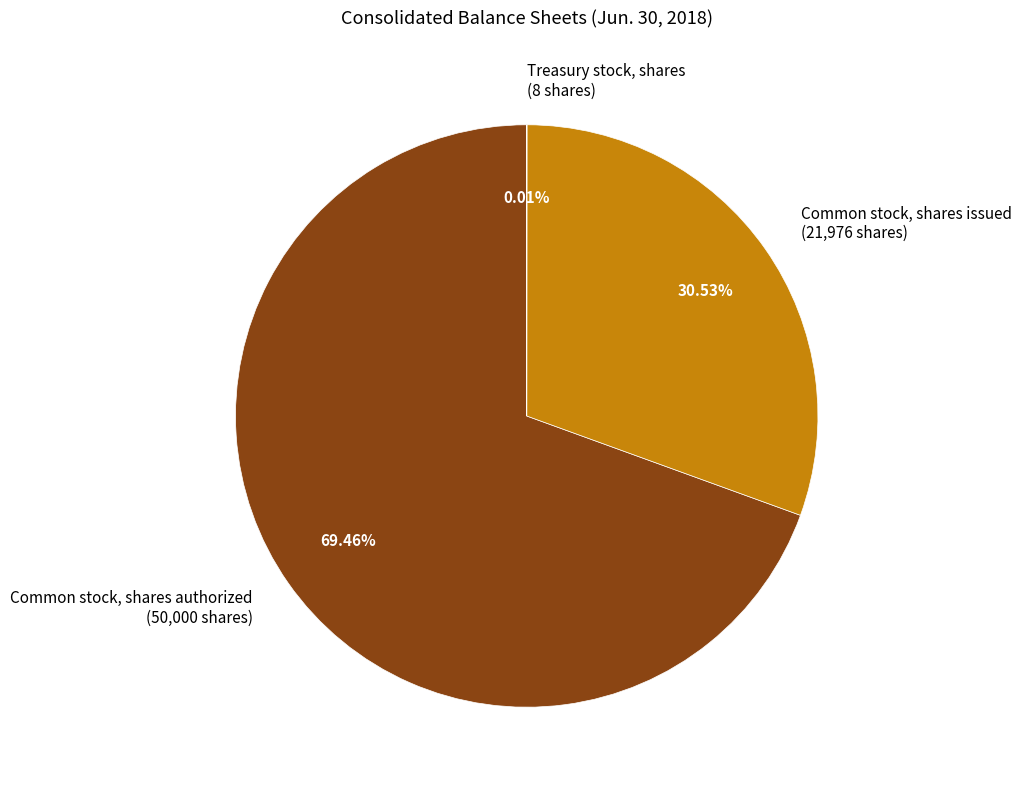

What percentage is NOT represented by Common stock, shares authorized?

30.5%